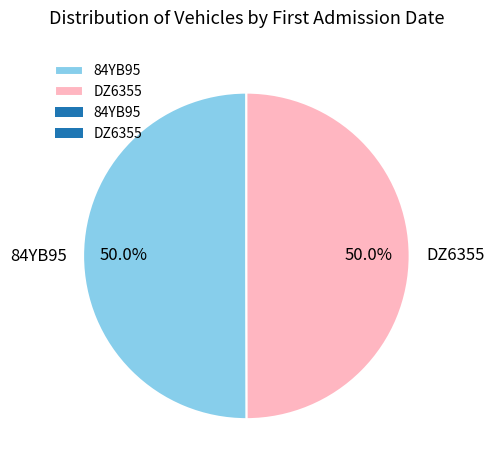

True or false: DZ6355 accounts for 35% of the total.

False